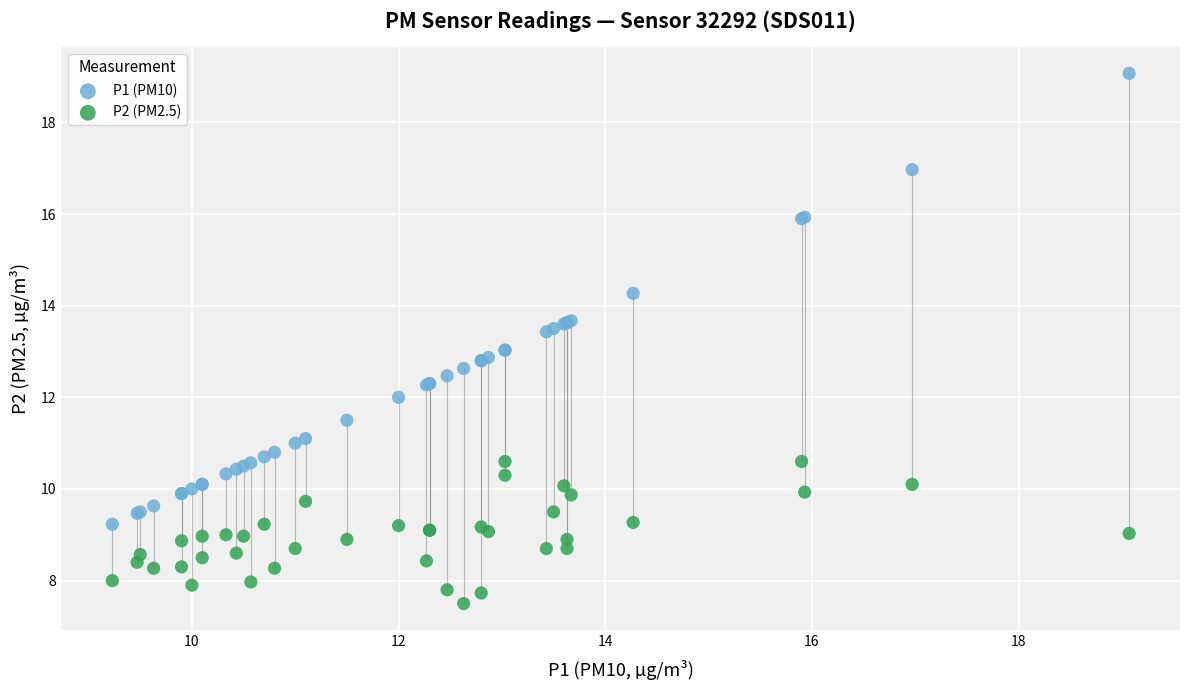

Which series has the widest spread of Y values?

P1 (PM10)